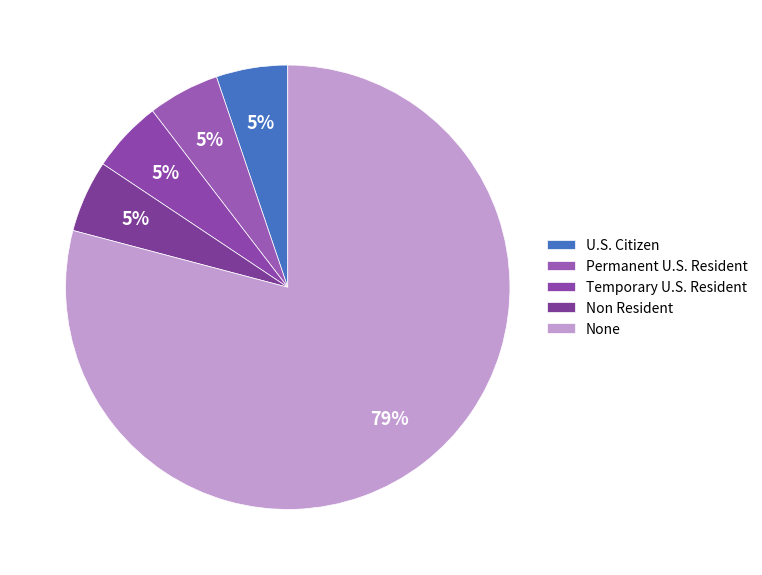

Count the number of slices in the pie.

5